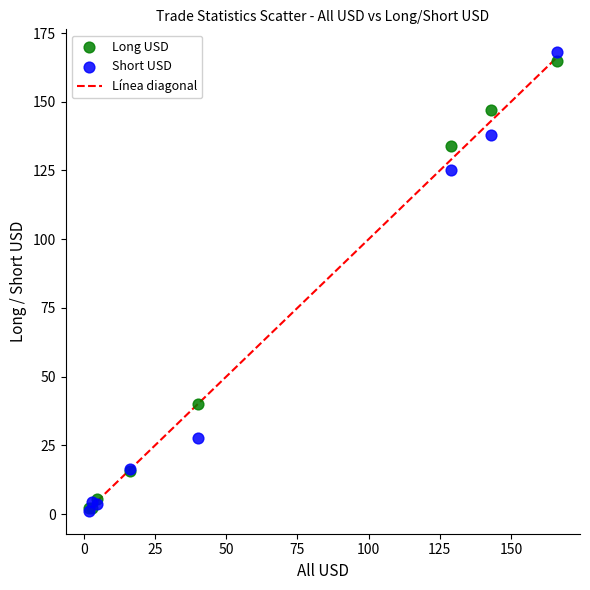

Across all series, what Y value is closest to 84?

125.0